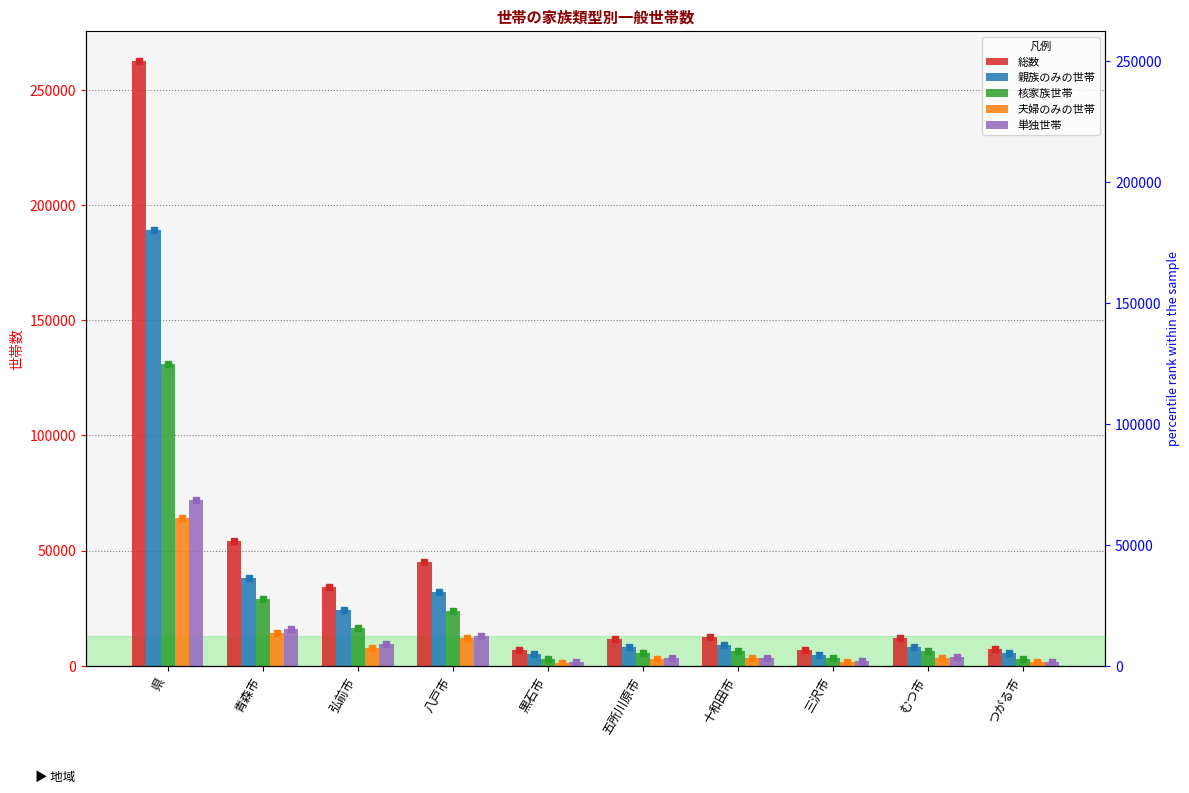

Which series changed the most between 黒石市 and 五所川原市?

総数